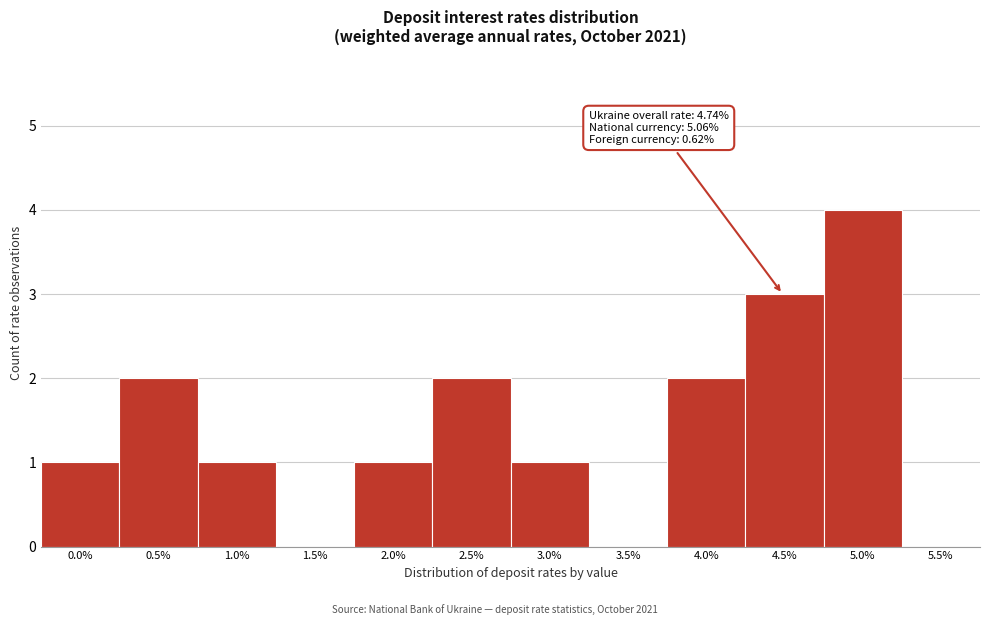

Which has a higher value, 0.0% or 2.5%?

2.5%